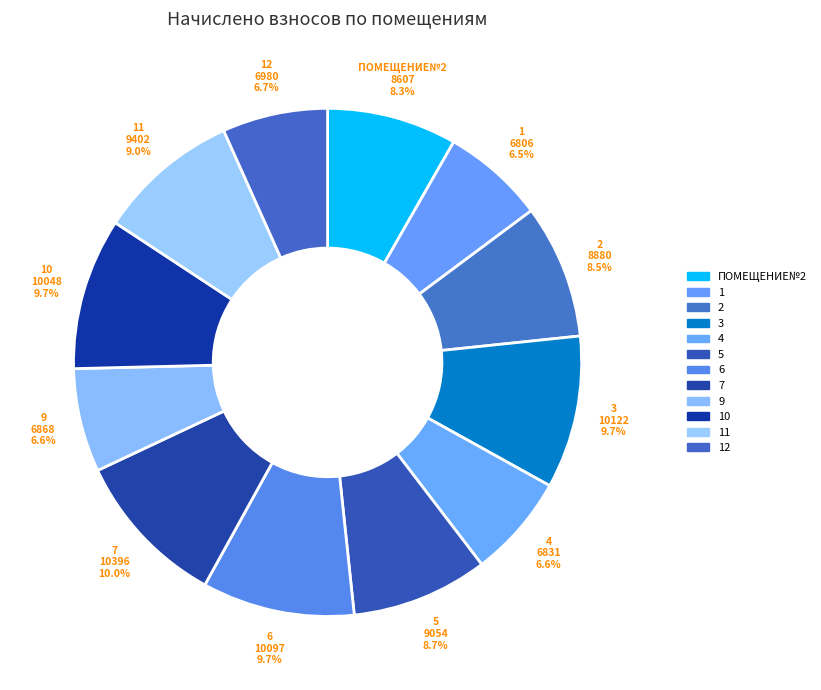

How many segments does this pie chart have?

12